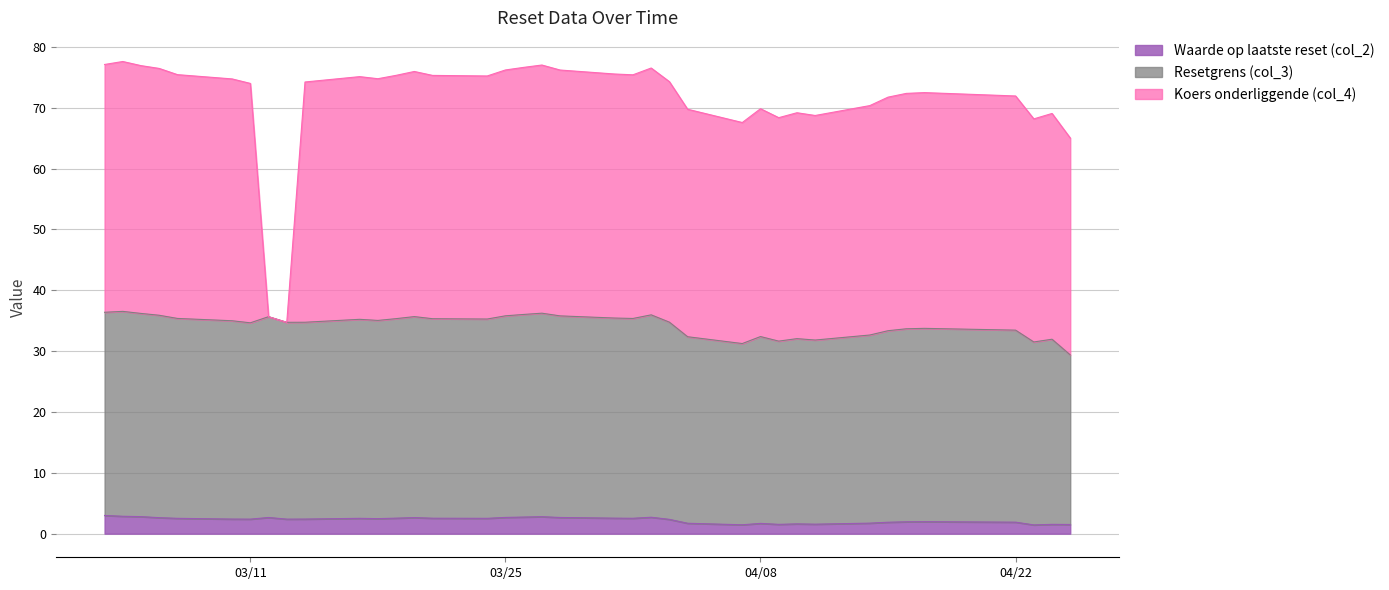

What is the maximum value for Waarde op laatste reset (col_2)?

3.0